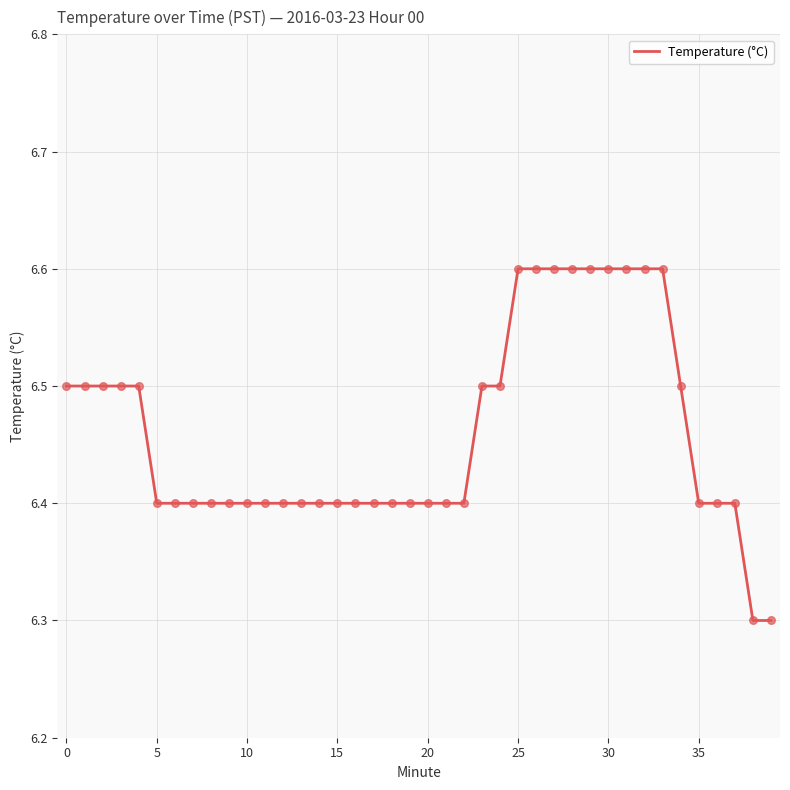

What is the difference between the maximum and minimum values?

0.3